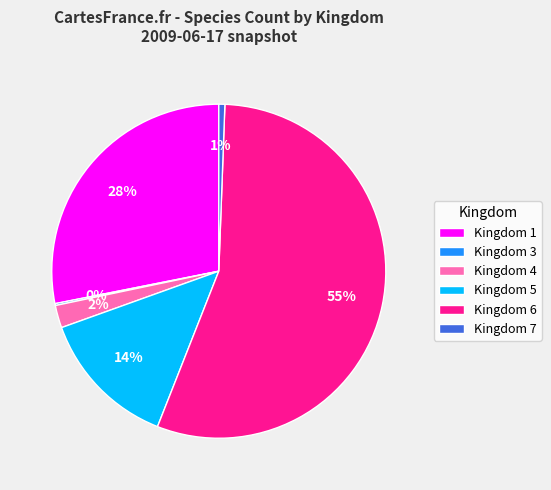

What percentage is the Kingdom 4 slice, to the nearest percent?

2%